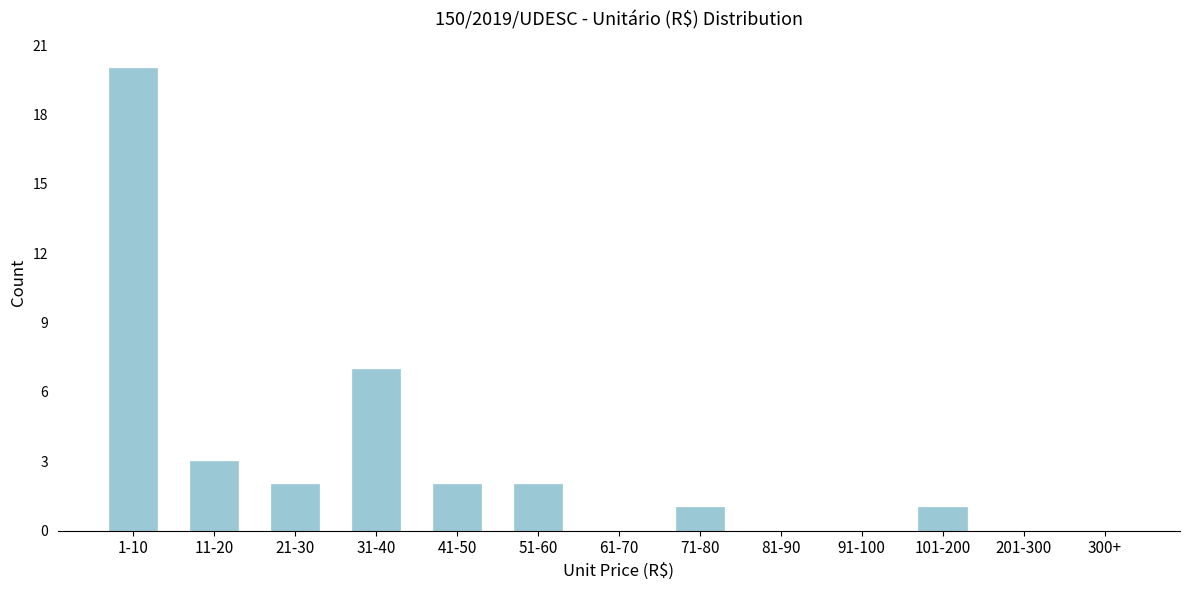

Reading right to left, extract all data points from this chart.

300+=0	201-300=0	101-200=1	91-100=0	81-90=0	71-80=1	61-70=0	51-60=2	41-50=2	31-40=7	21-30=2	11-20=3	1-10=20